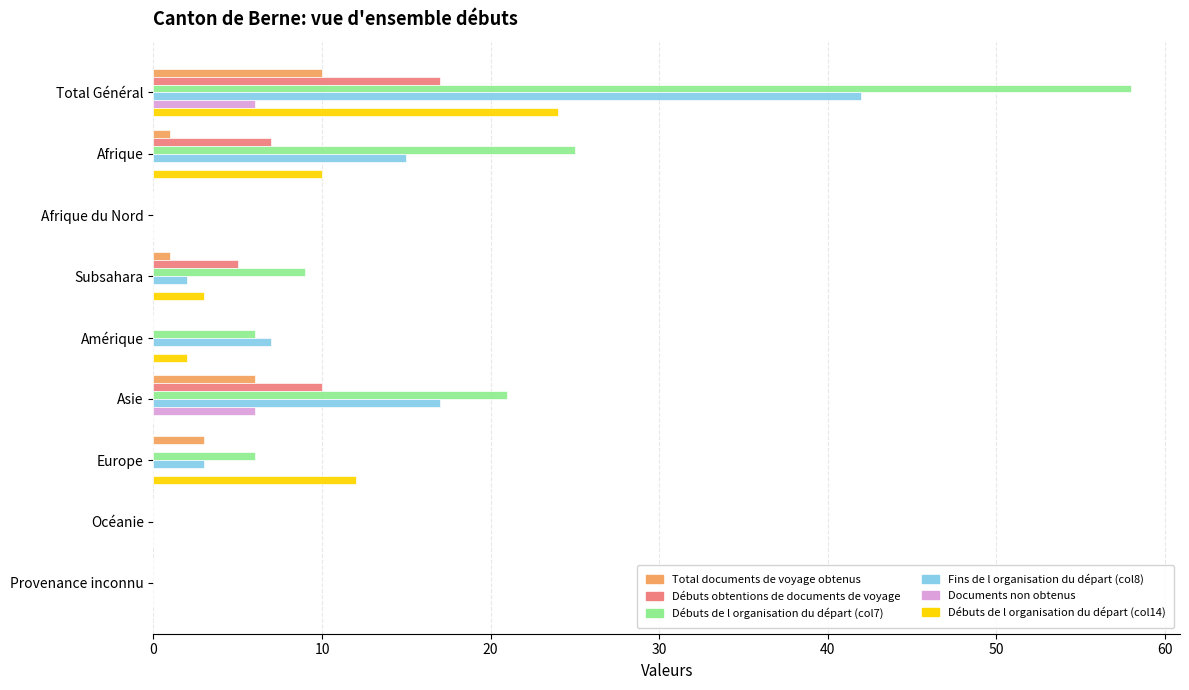

Is the value of Débuts de l organisation du départ (col14) at Europe greater than the value of Débuts obtentions de documents de voyage at Afrique?

Yes